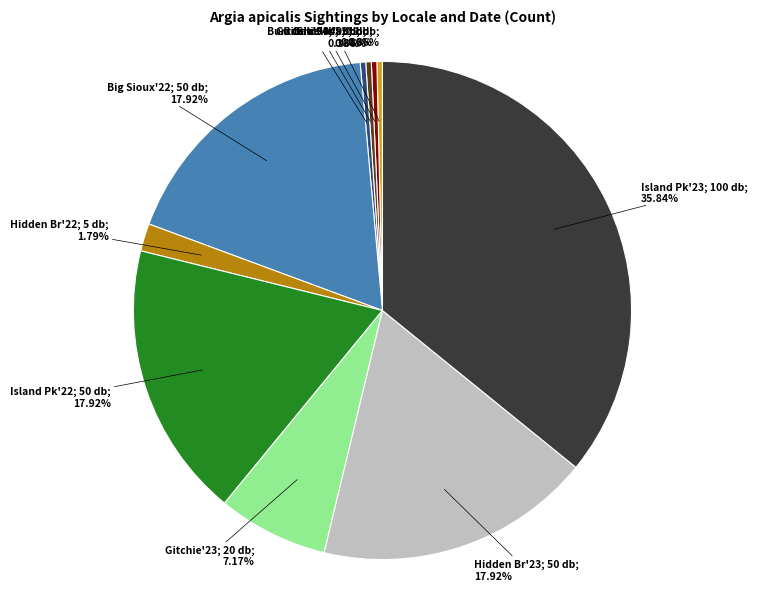

Is there any slice that represents more than half of the pie?

No